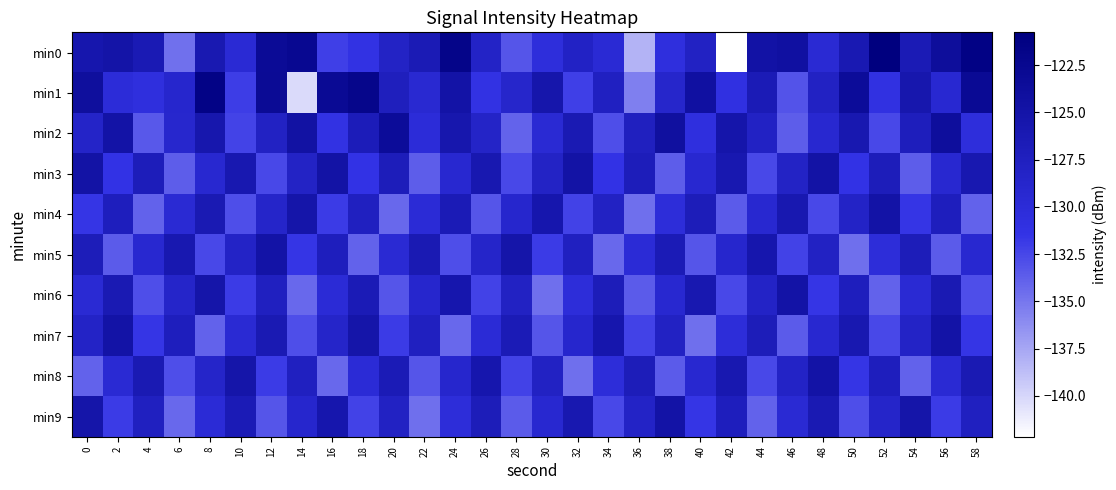

Count the number of data series in this chart.

10